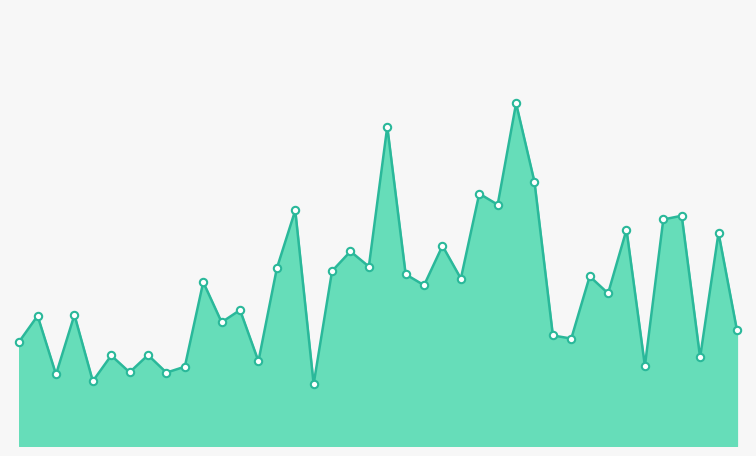

How many lines are shown in the chart?

1